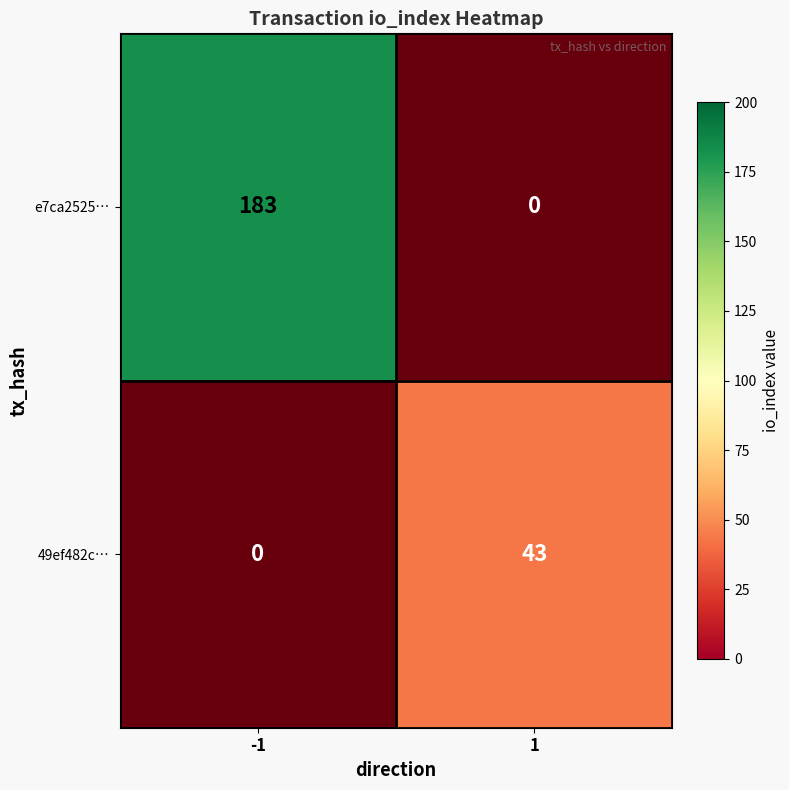

List the labels in order of 49ef482c… value, largest first.

1, -1